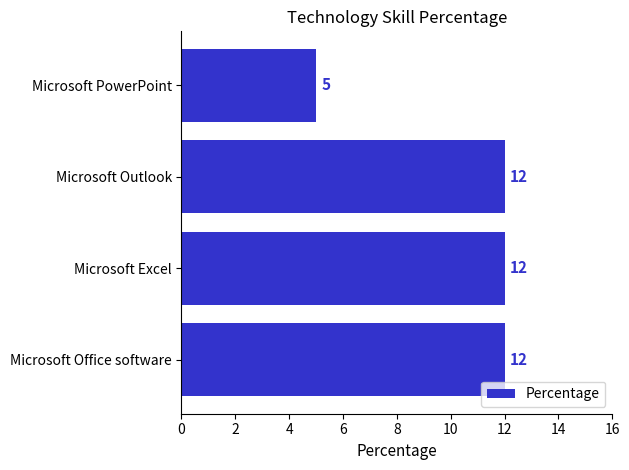

True or false: the data shows 5 at Microsoft Office software.

False